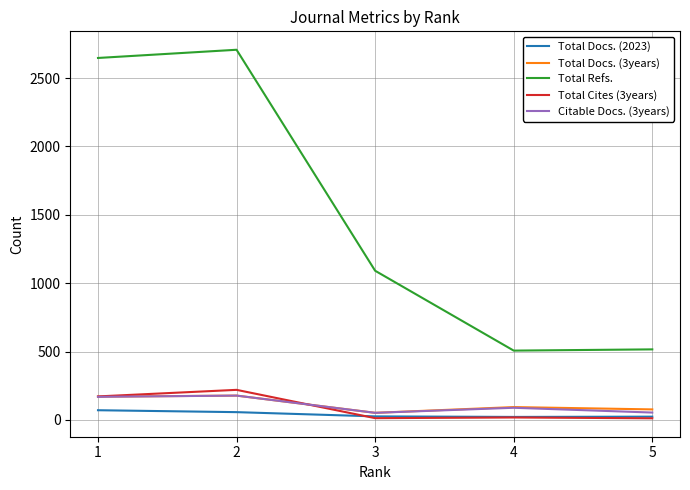

What is the difference between the maximum and minimum values in the Total Docs. (2023) series?

49